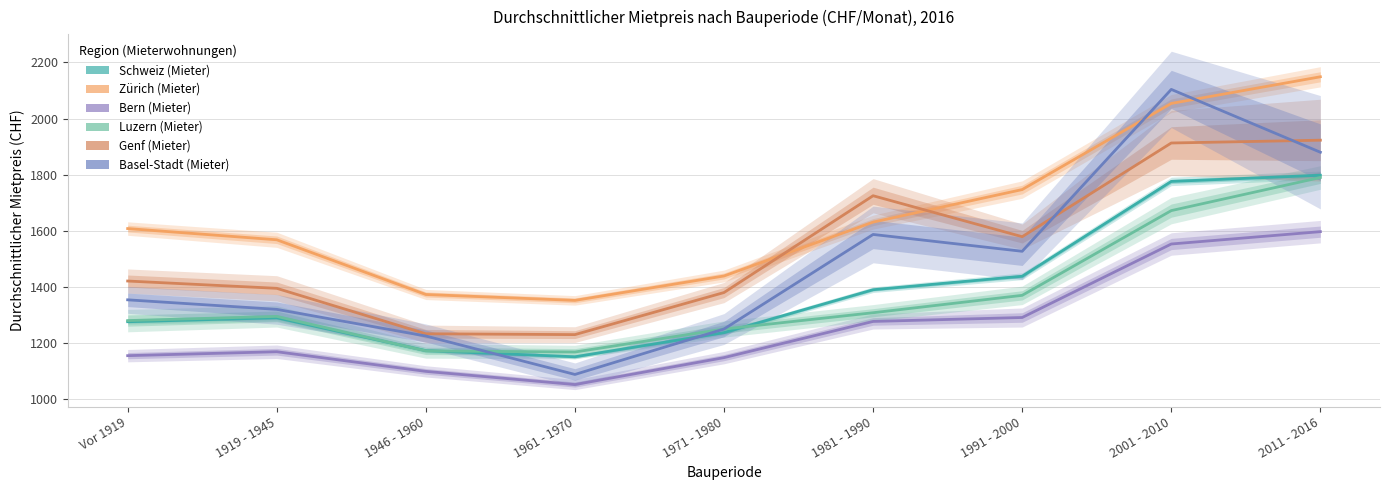

Rank the series by their maximum value, from highest to lowest.

Zürich (Mieter), Basel-Stadt (Mieter), Genf (Mieter), Schweiz (Mieter), Luzern (Mieter), Bern (Mieter)